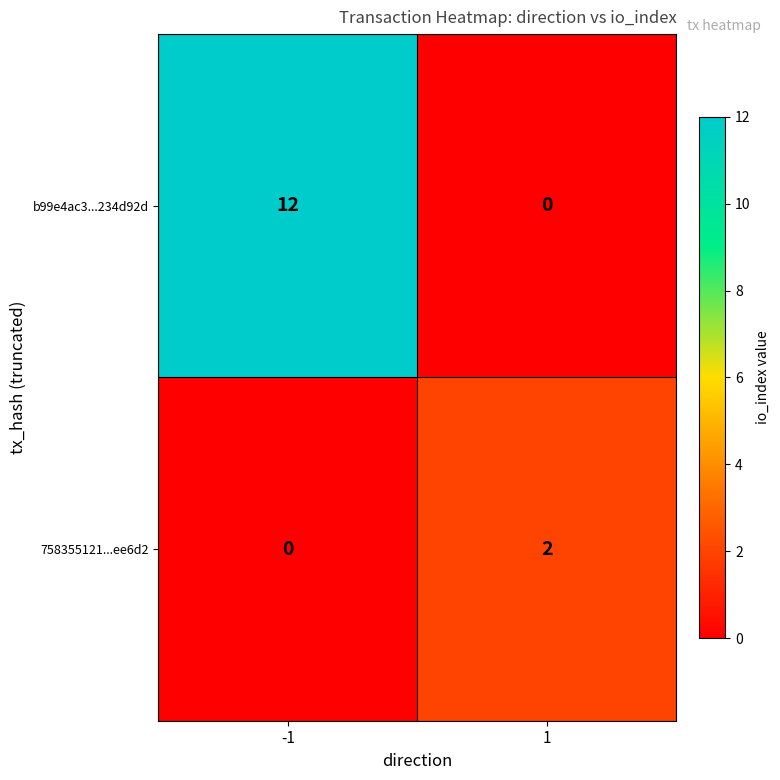

What is the difference between the maximum and minimum values in the b99e4ac3...234d92d series?

12